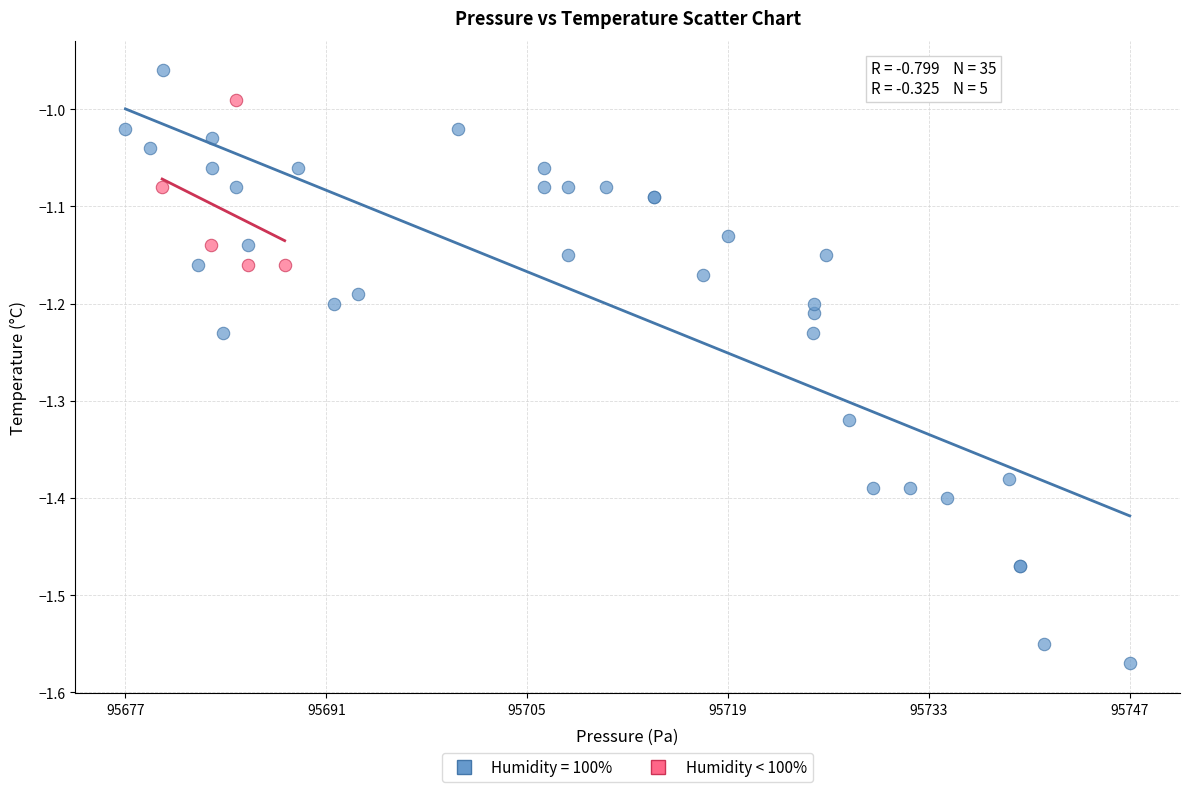

Which series reaches the minimum Y coordinate?

Humidity = 100%